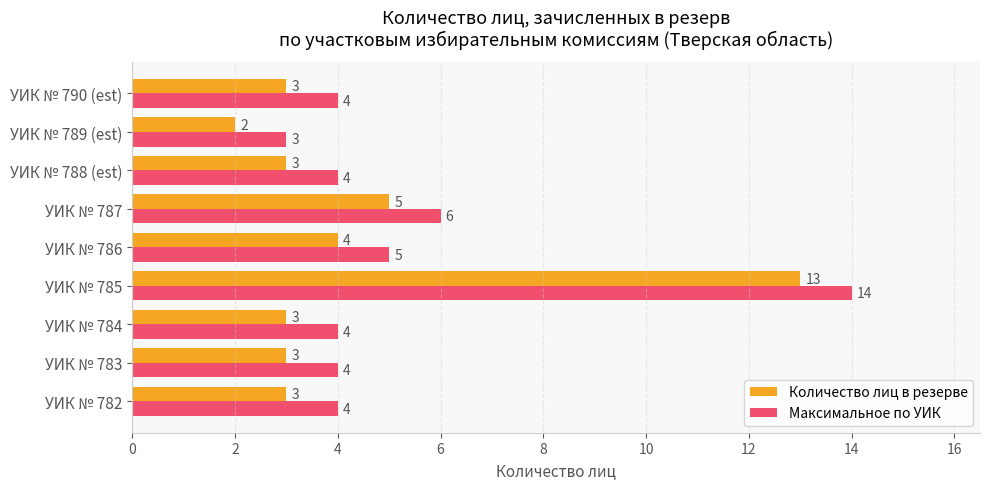

At how many categories does at least one series exceed 8?

1